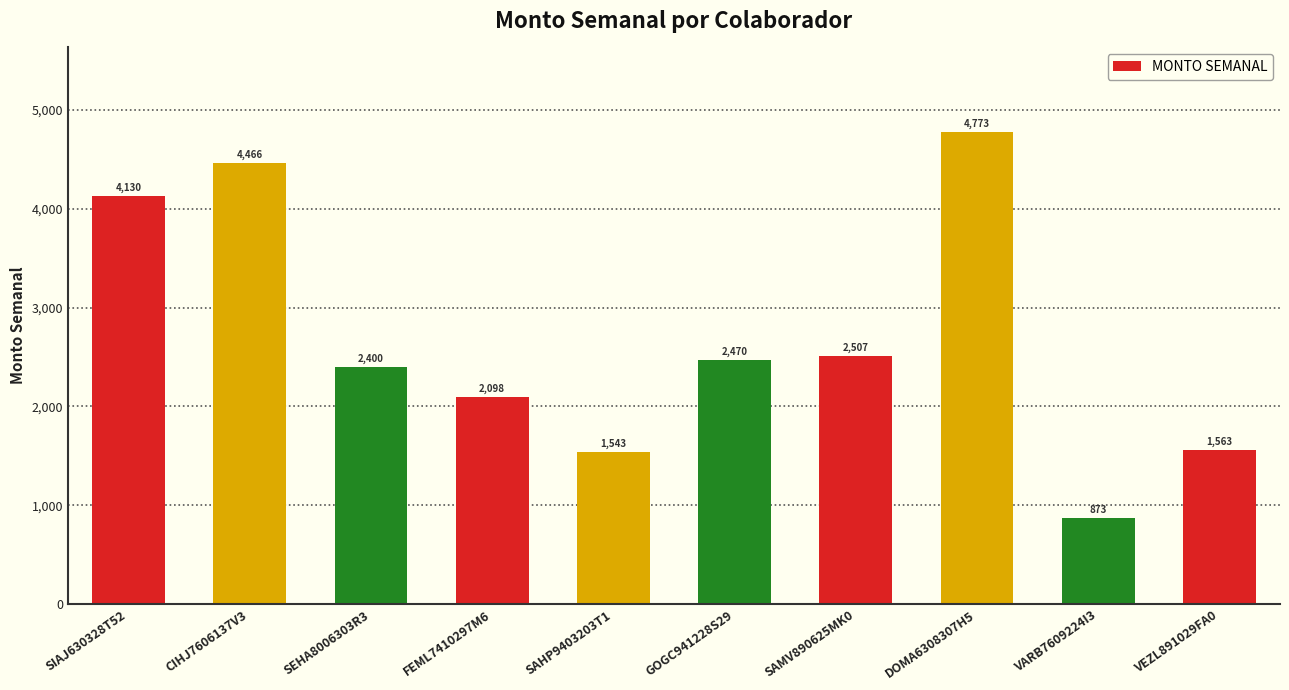

What is the label of the 10th bar from the right?

SIAJ630328T52